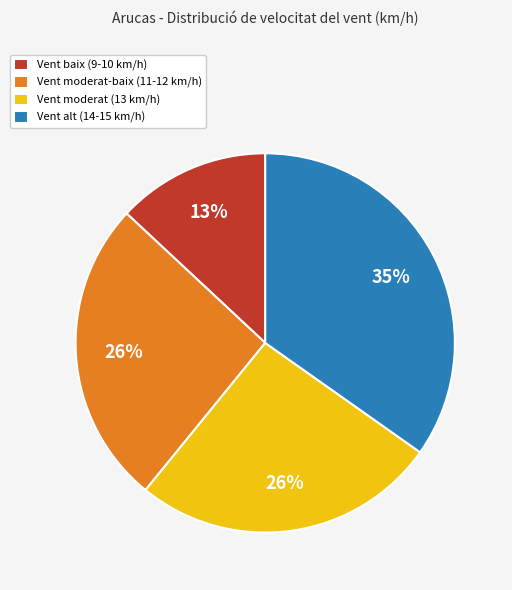

Combined, do Vent alt (14-15 km/h) and Vent moderat (13 km/h) account for over 50%?

Yes